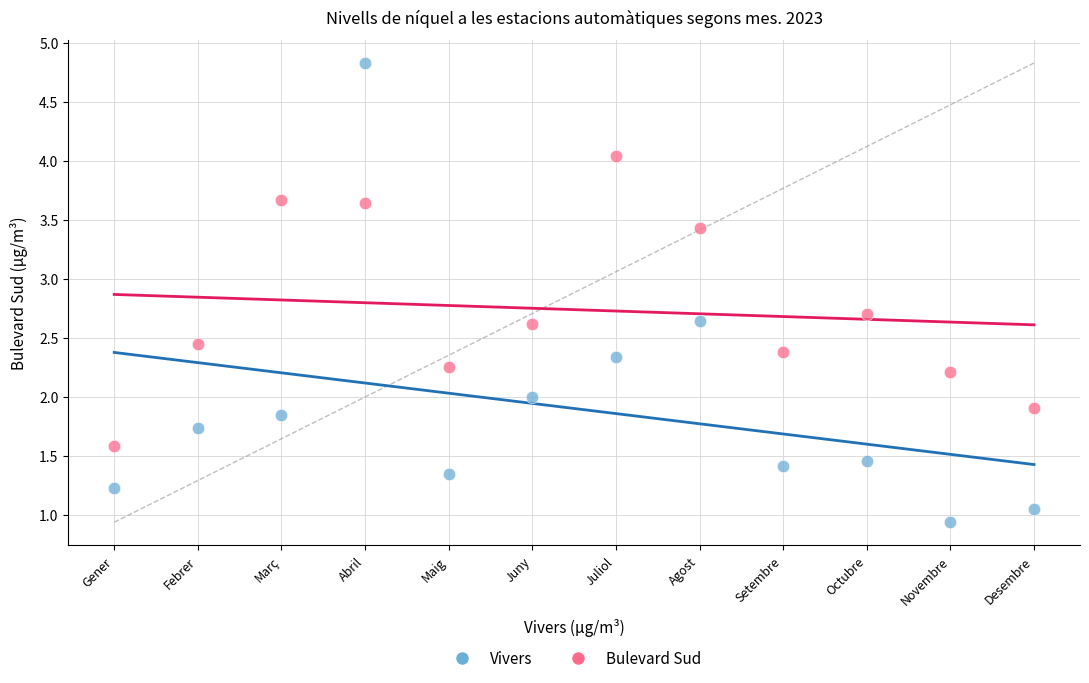

Which series reaches the minimum Y coordinate?

Vivers